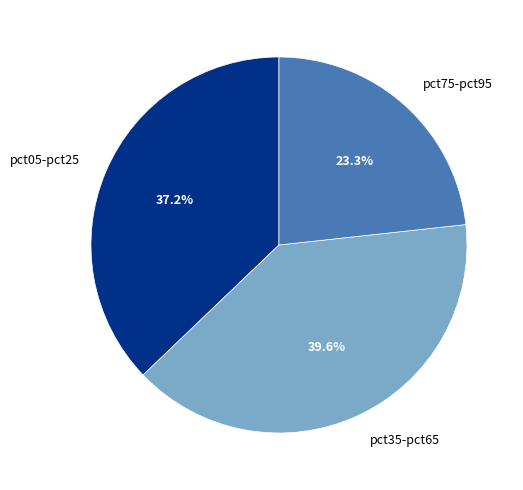

What is the total percentage of pct75-pct95 and pct35-pct65?

62.8%